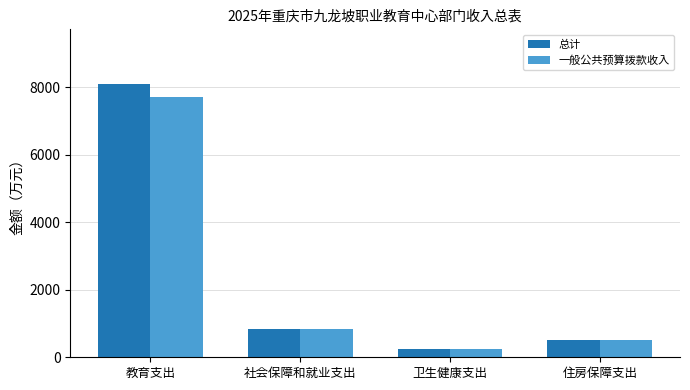

At which category is the sum across all series the highest?

教育支出